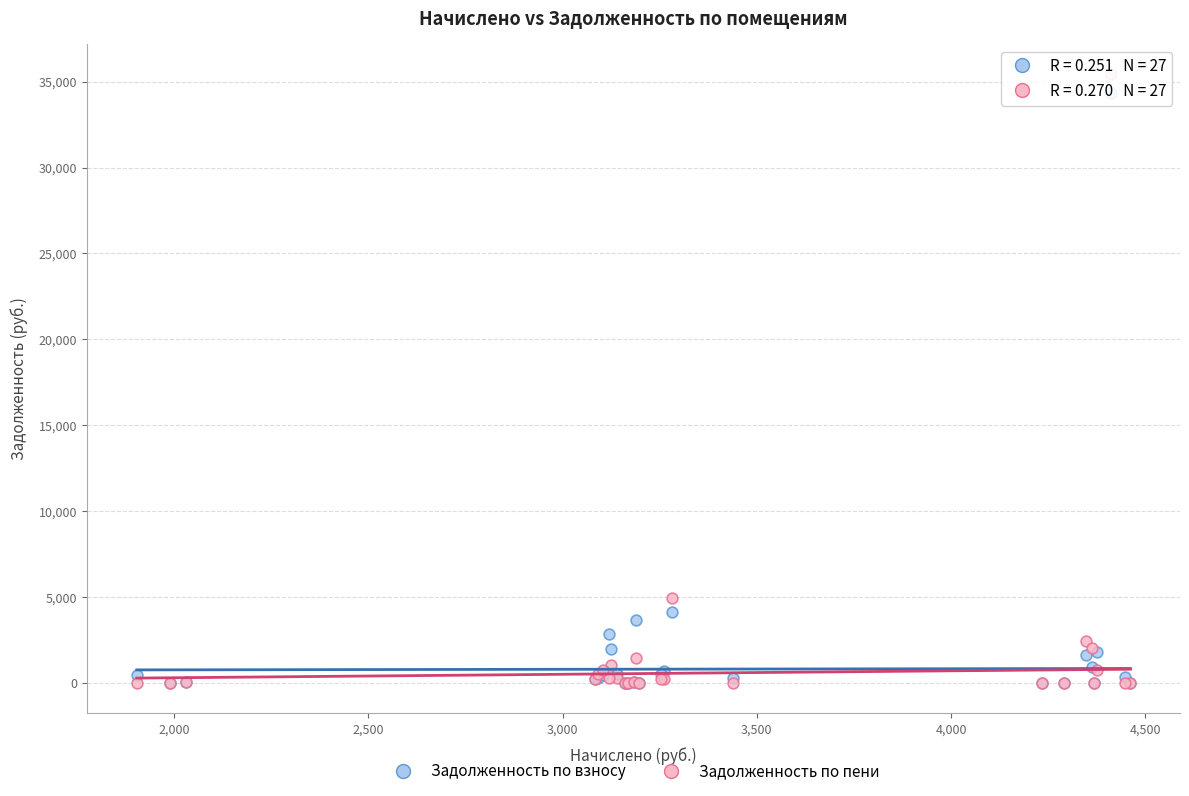

In the Задолженность по взносу series, what Y value is closest to 17158?

4102.6